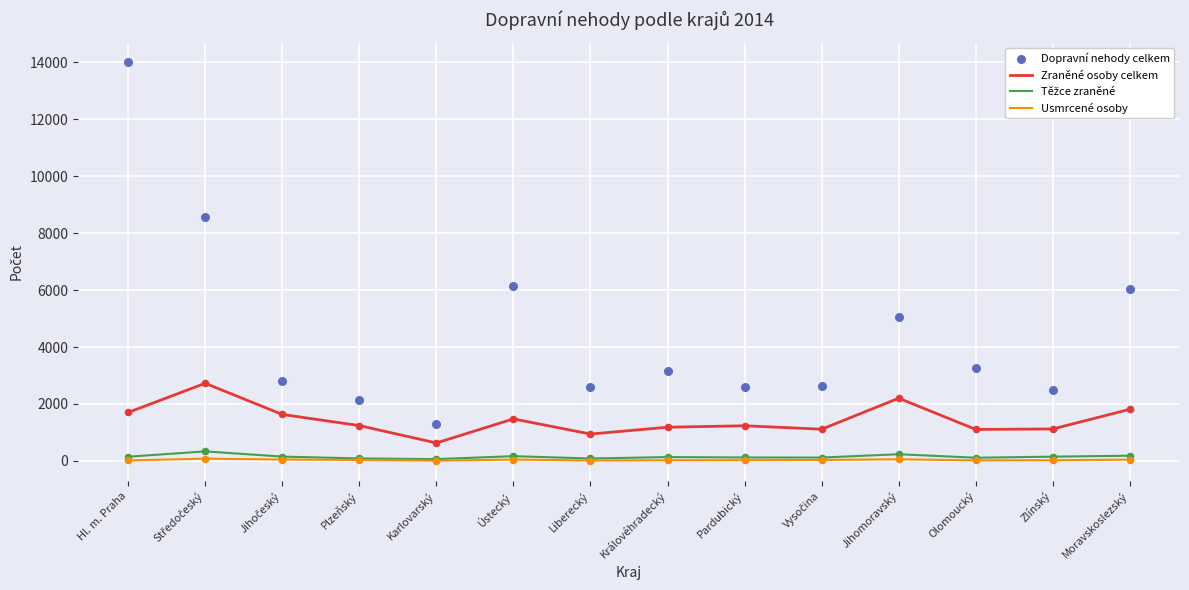

Is the value of Usmrcené osoby at Plzeňský greater than the value of Zraněné osoby celkem at Středočeský?

No